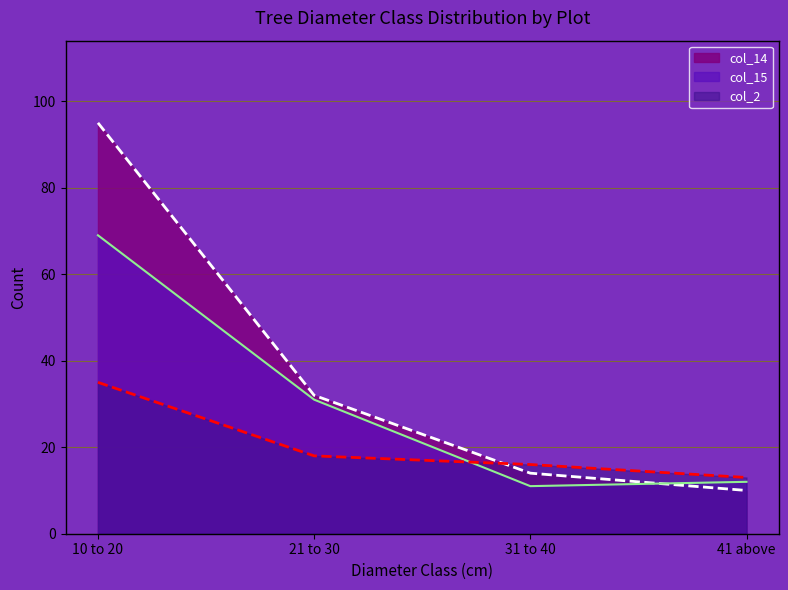

What are all the series names shown in the legend?

col_14, col_15, col_2